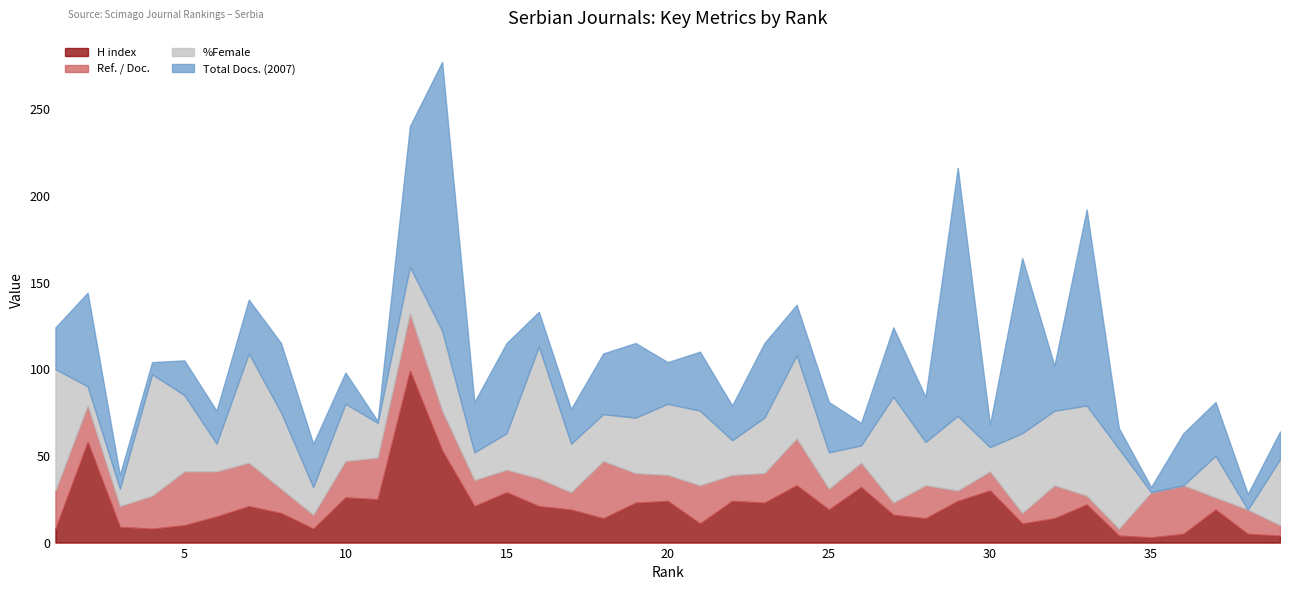

In Total Docs. (2007), how many points are higher than both neighbors (excluding endpoints)?

13